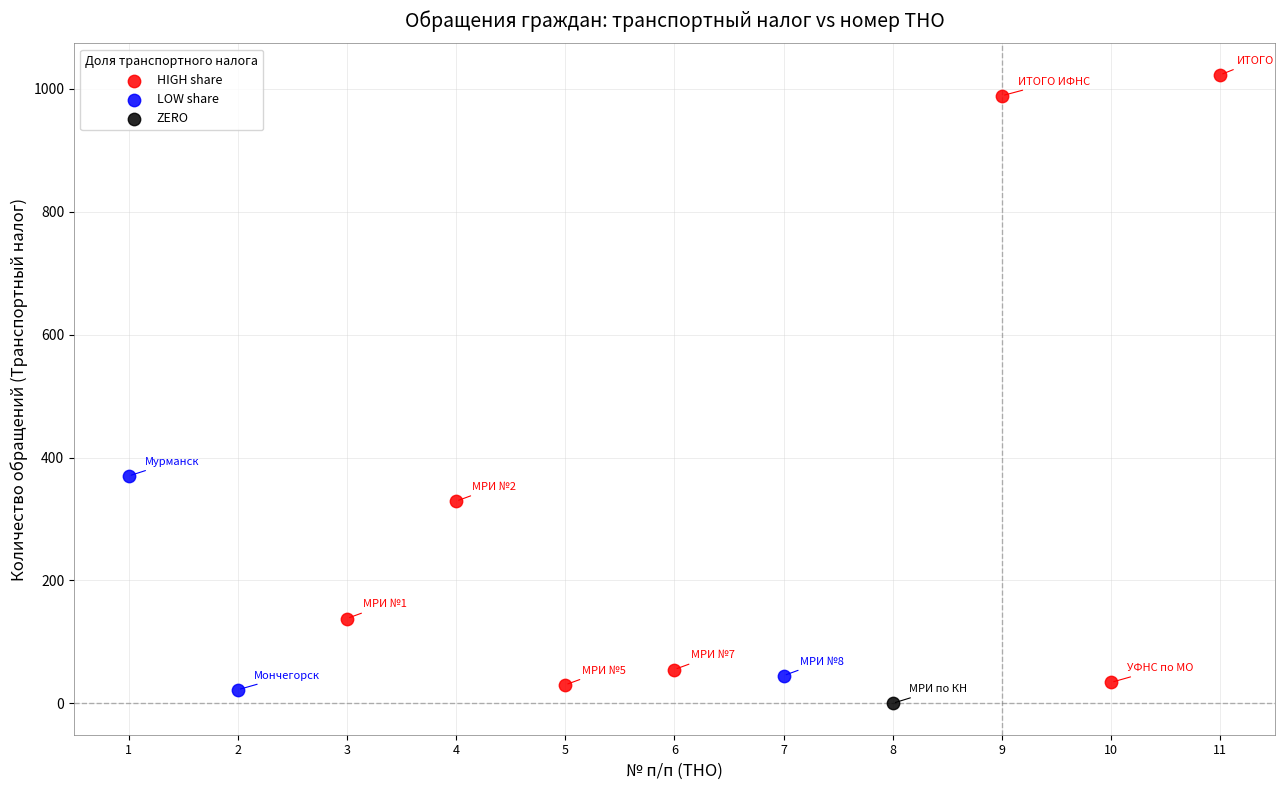

What are all the series names shown in the legend?

HIGH share, LOW share, ZERO